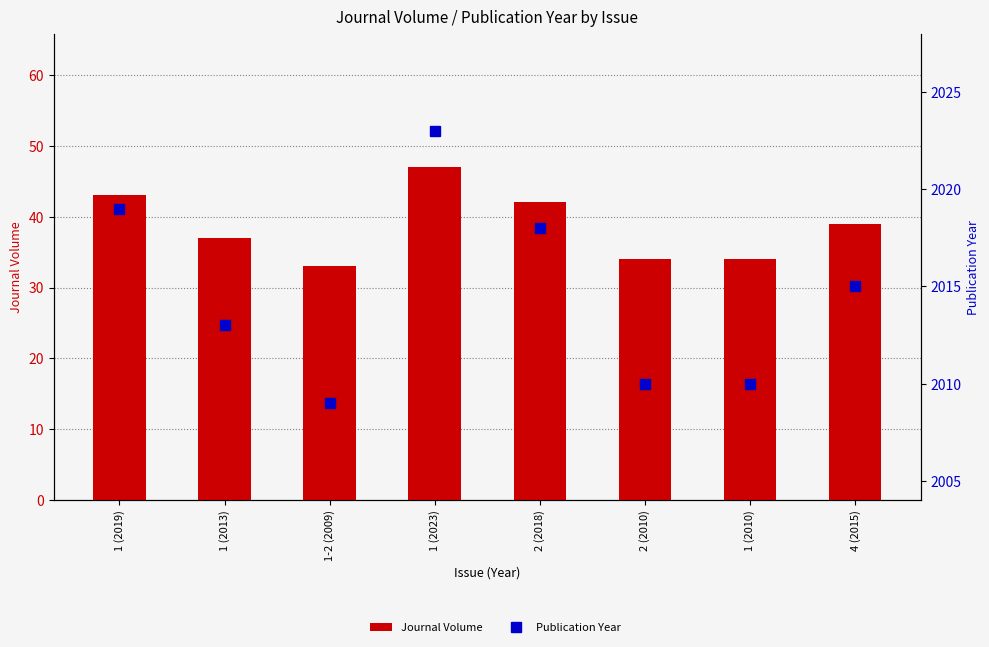

Between 2 (2010) and 1 (2023), which is larger?

1 (2023)